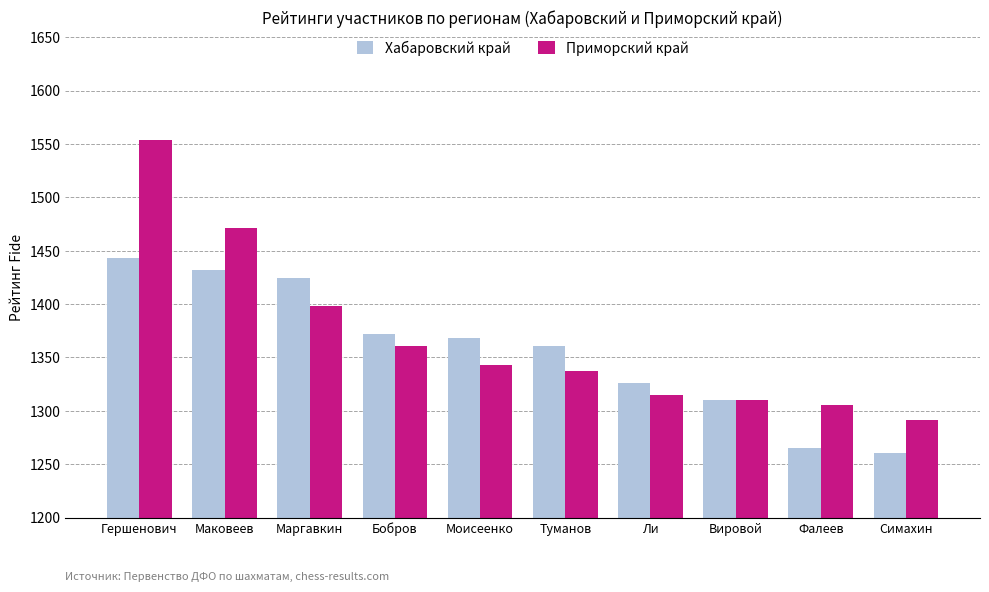

At how many categories does at least one series exceed 1442?

2